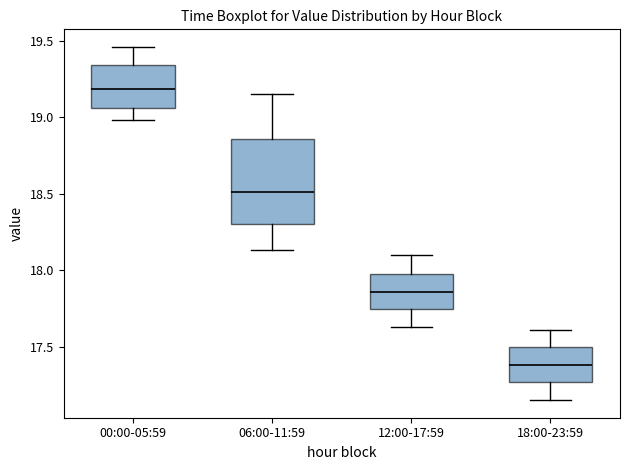

Which box's median line is the lowest?

18:00-23:59